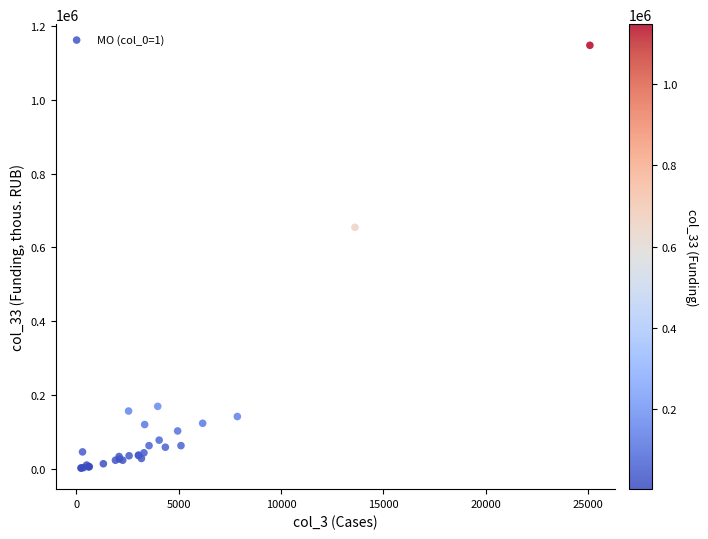

What Y value in the scatter plot is closest to 574966?

654411.4